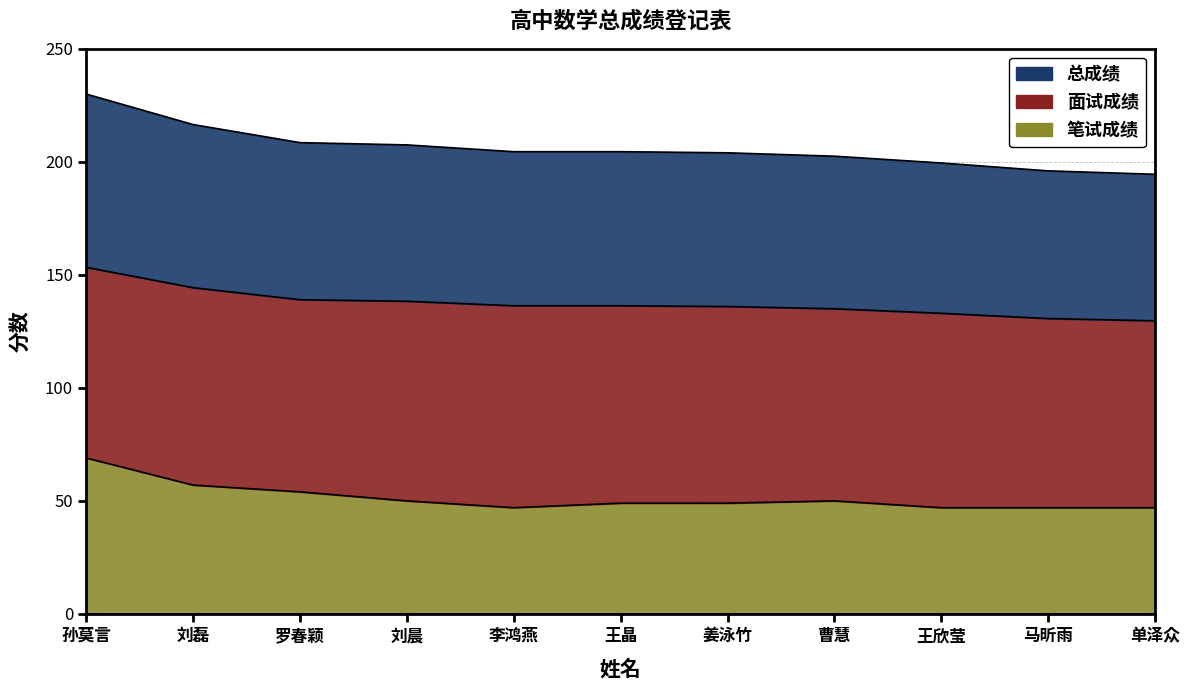

At which label is 笔试成绩 closest to 58?

刘磊